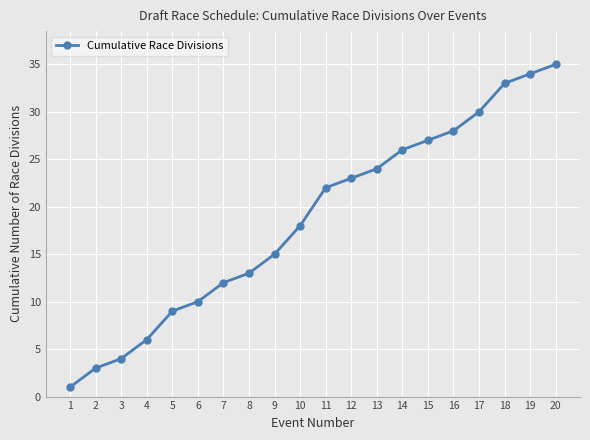

Rank the categories by value from lowest to highest.

1, 2, 3, 4, 5, 6, 7, 8, 9, 10, 11, 12, 13, 14, 15, 16, 17, 18, 19, 20